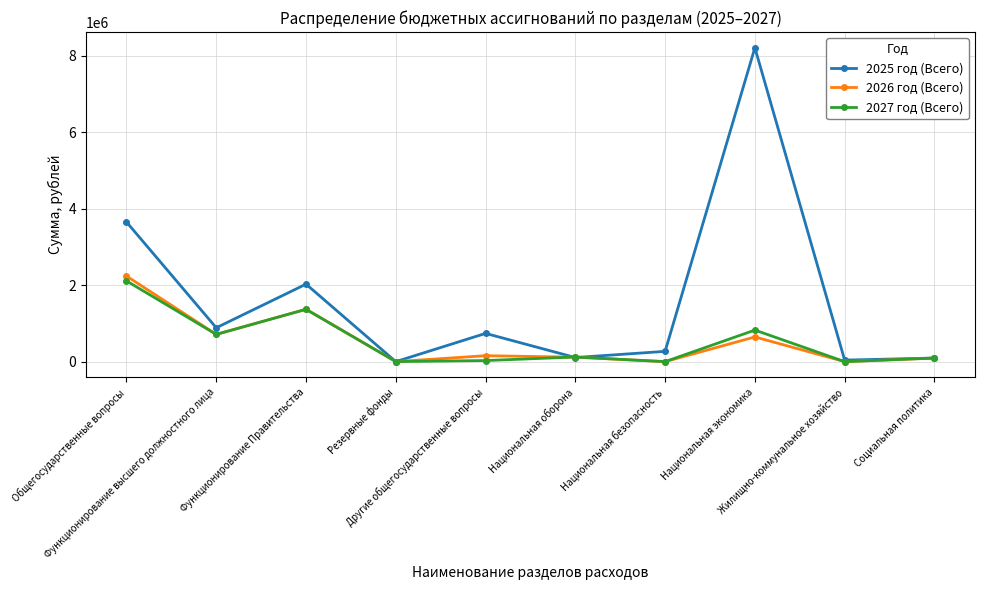

In 2025 год (Всего), how many points are higher than both neighbors (excluding endpoints)?

3